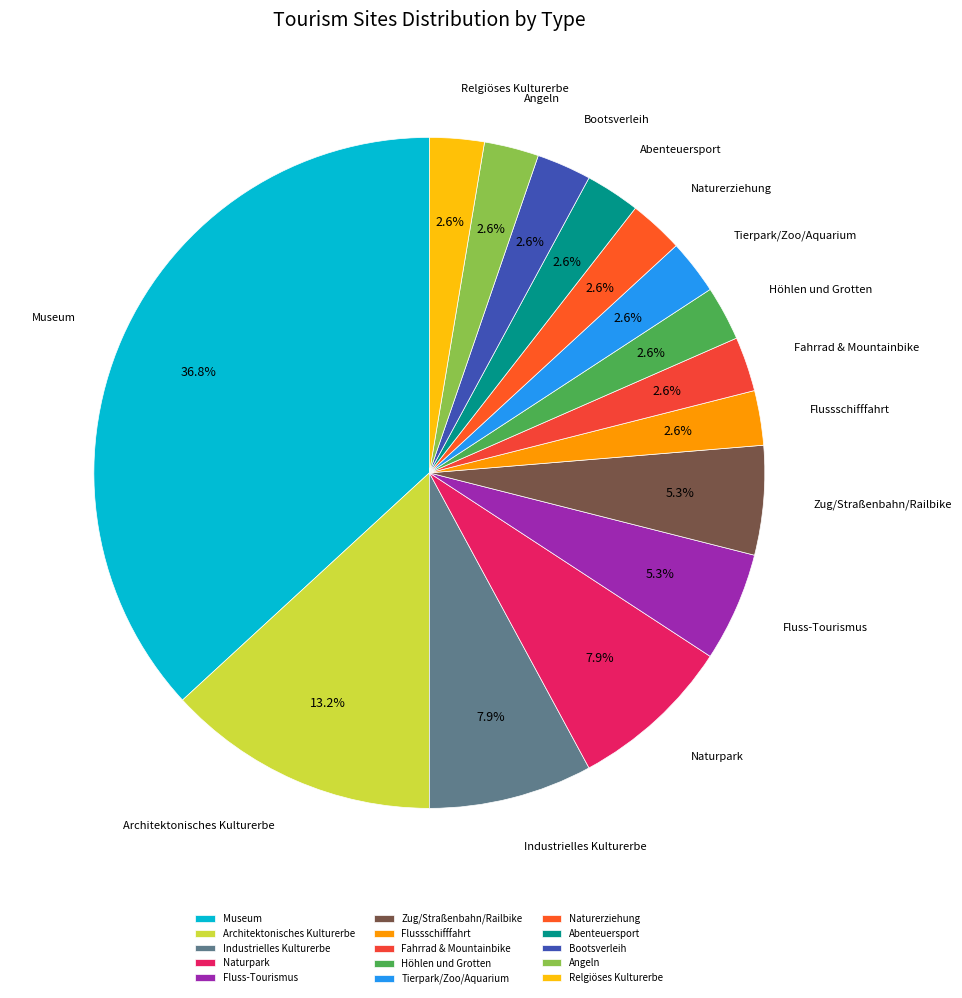

Does Relgiöses Kulturerbe represent more than half of the total?

No